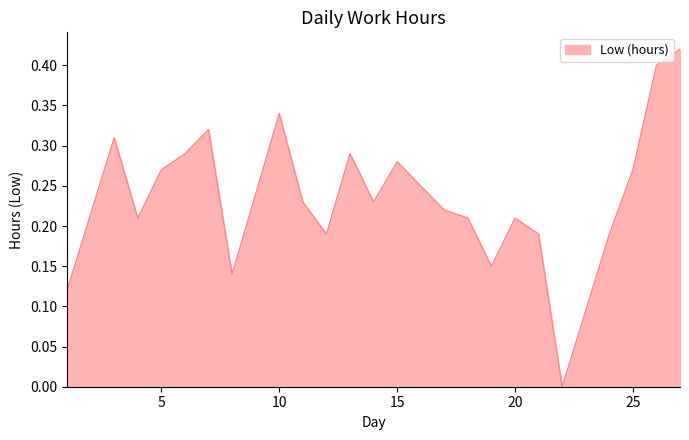

What is the difference between the second highest and second lowest values?

0.3